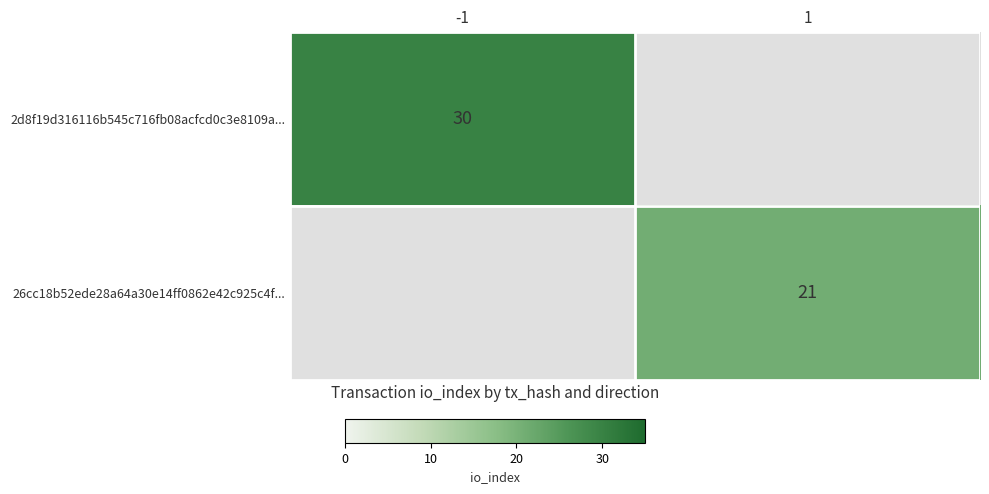

What is the maximum value for 2d8f19d316116b545c716fb08acfcd0c3e8109a...?

30